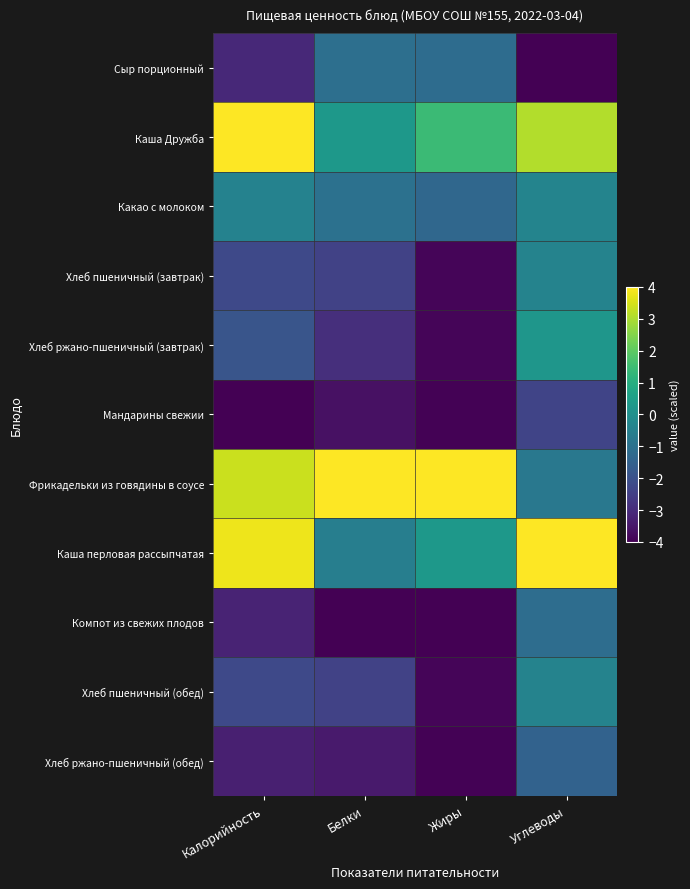

Between Калорийность and Углеводы, which series saw the biggest shift?

Фрикадельки из говядины в соусе